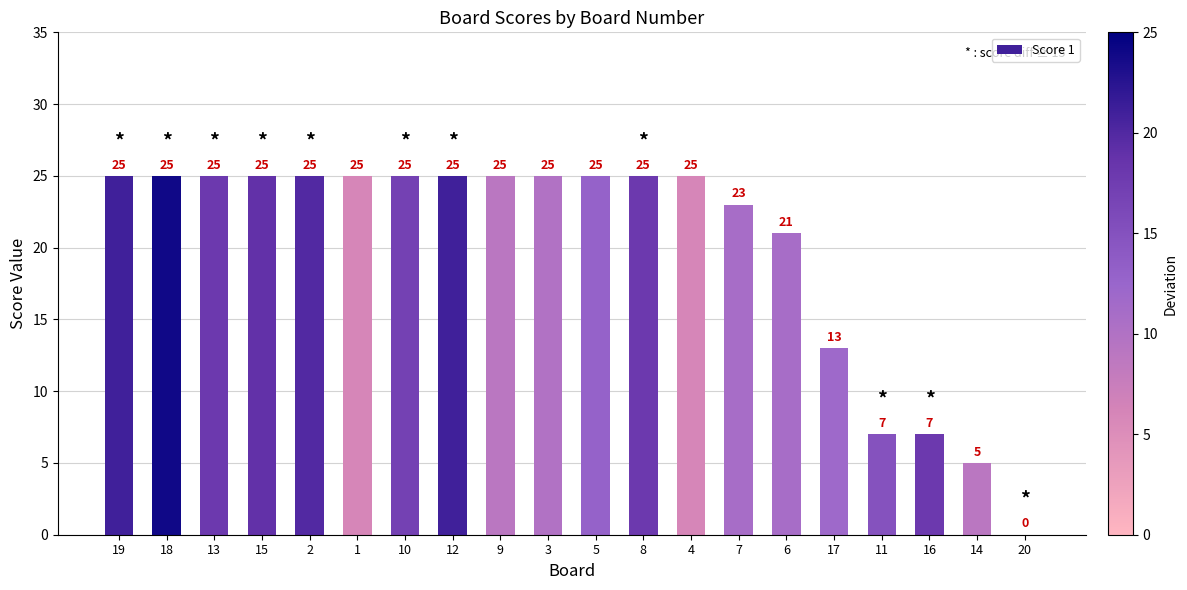

What is the sum of all values?

401